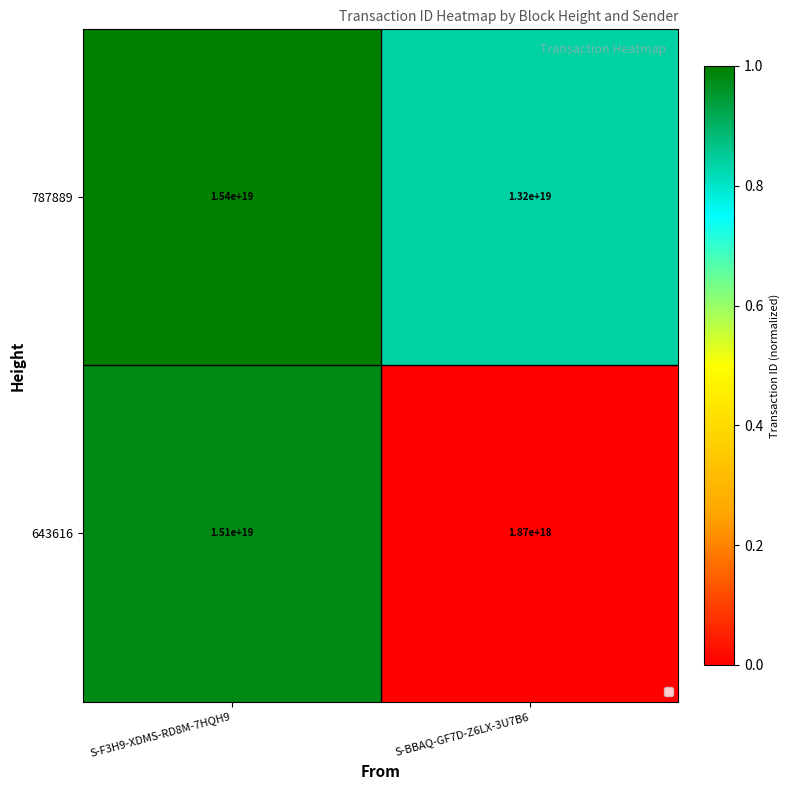

True or false: 787889 has a value of 13200000000000000000 at S-BBAQ-GF7D-Z6LX-3U7B6.

True